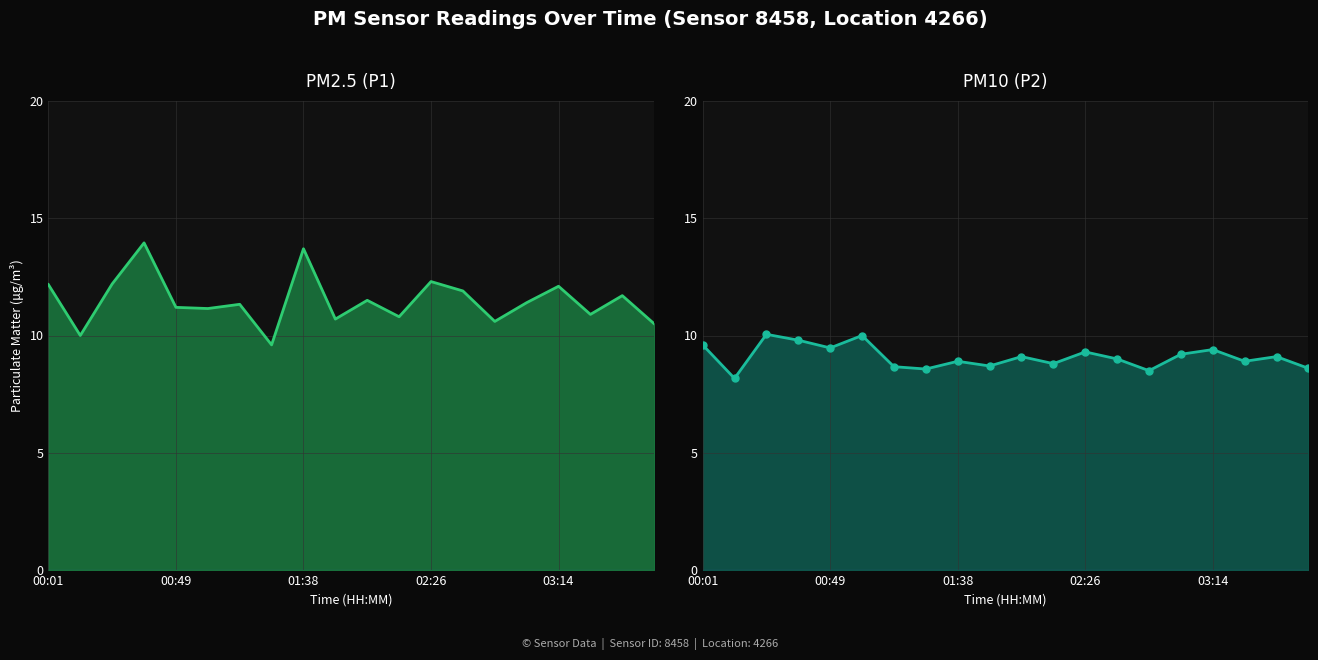

Is the value of P1 at 02:26 greater than the value of P2 at 11?

Yes